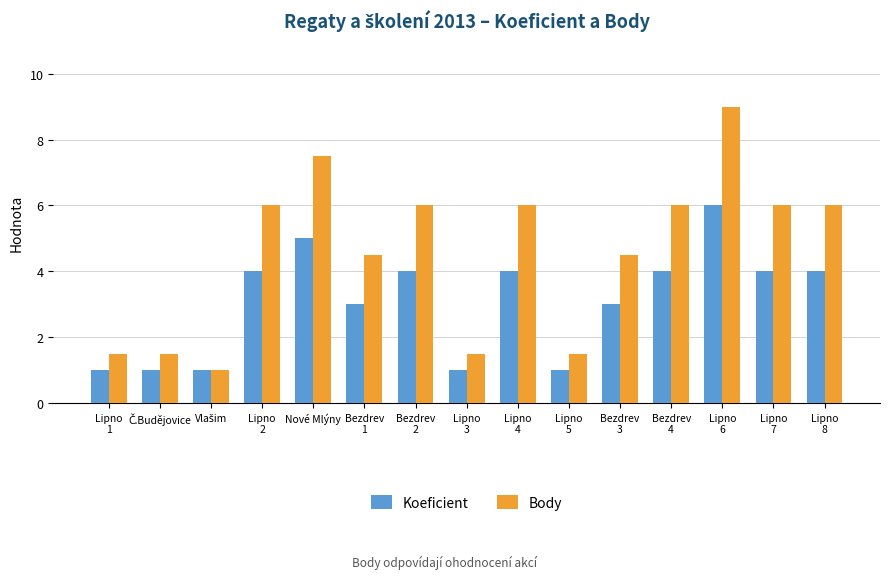

What is the difference between the second highest and minimum values in the Body series?

6.5